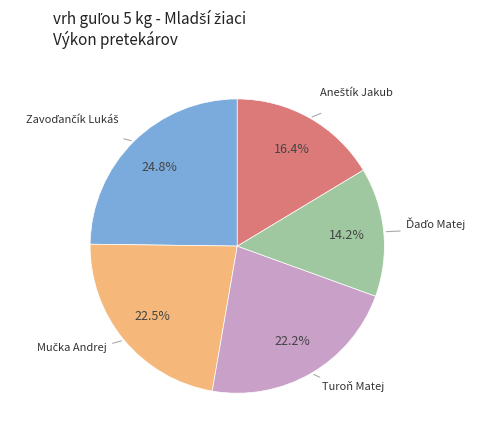

Is there a majority slice in this chart?

No